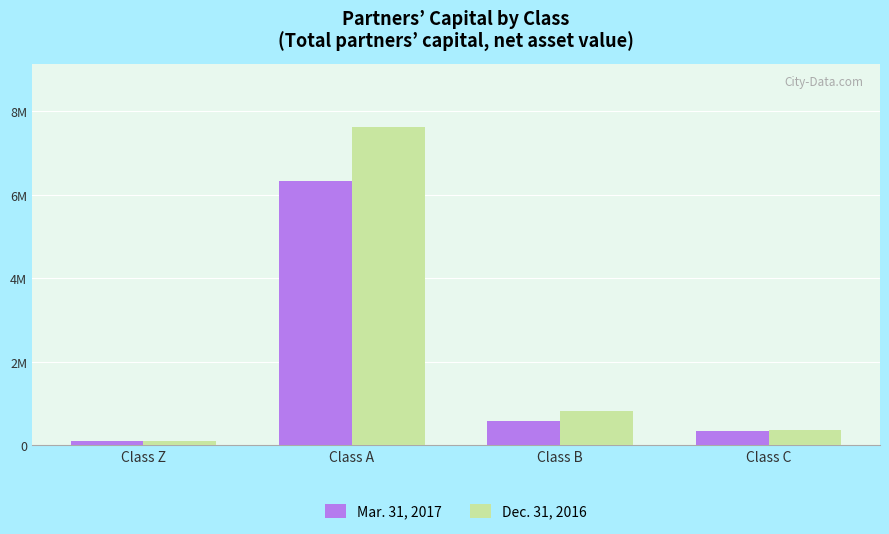

Which series changed the most between Class Z and Class C?

Dec. 31, 2016